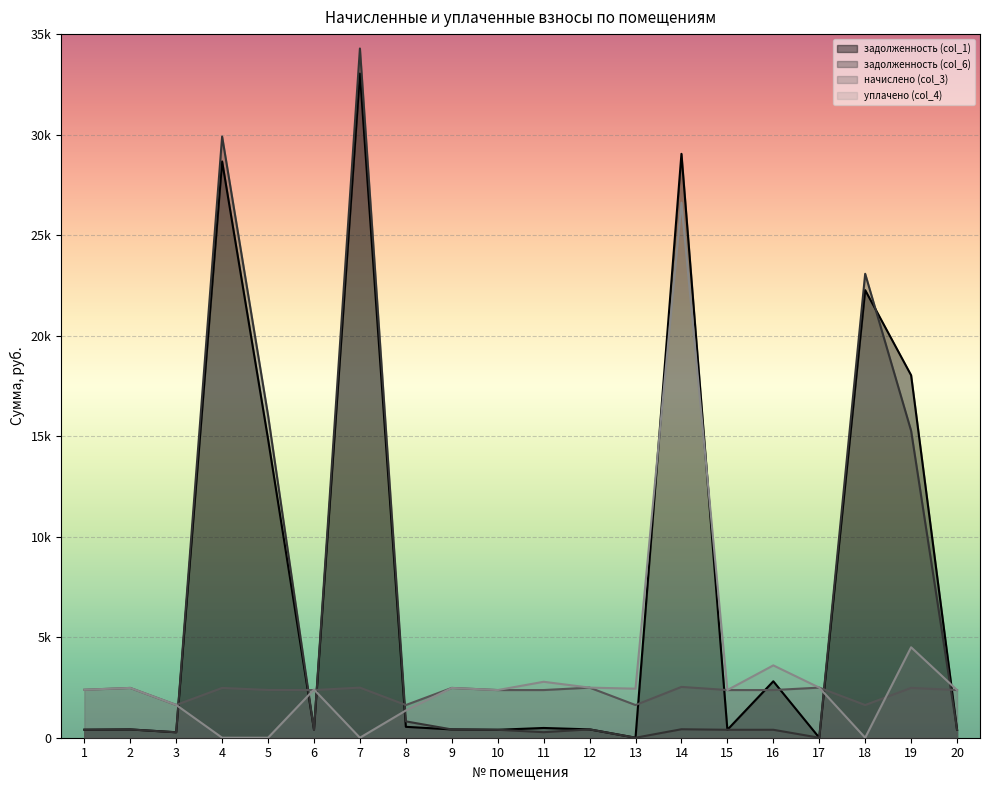

What is the value of the задолженность (col_1) point at the 19th from the left?

18030.6